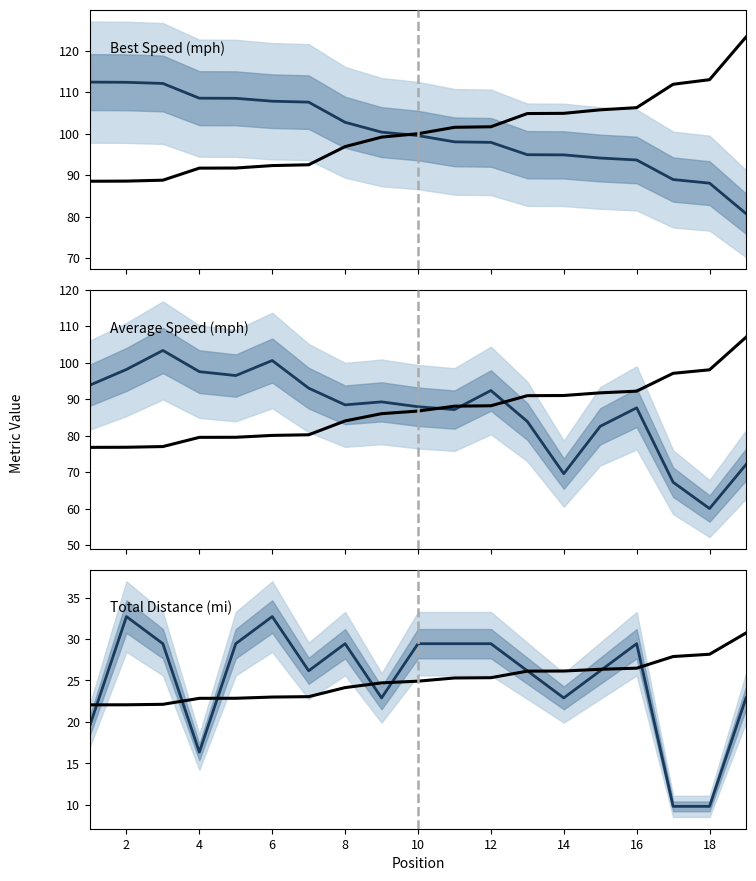

Which series has the largest total across all categories?

Best Speed